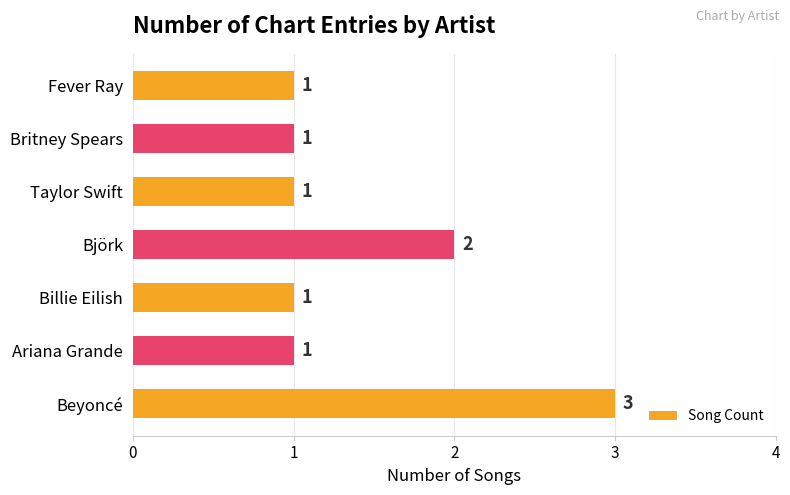

Reading bottom to top, list all the values displayed in this chart.

Beyoncé=3	Ariana Grande=1	Billie Eilish=1	Björk=2	Taylor Swift=1	Britney Spears=1	Fever Ray=1